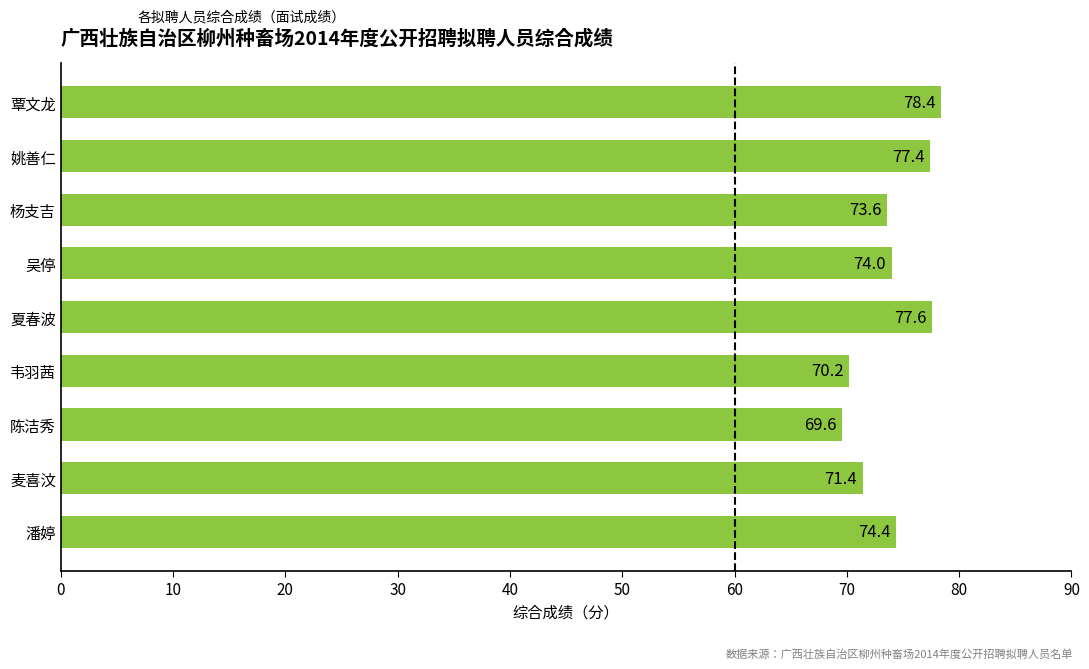

List the labels in order of value, largest first.

覃文龙, 夏春波, 姚善仁, 潘婷, 吴停, 杨支吉, 麦喜汶, 韦羽茜, 陈洁秀